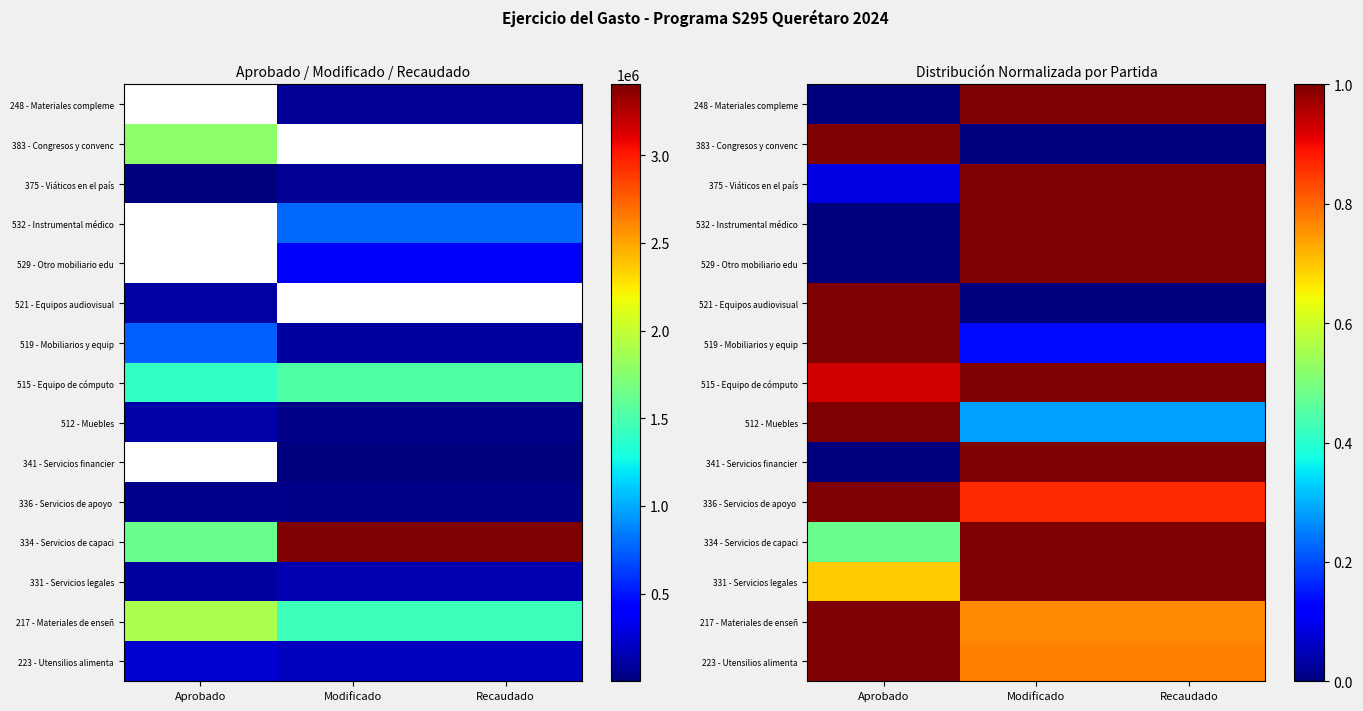

What is the spread (max minus min) of values at Recaudado?

1.0